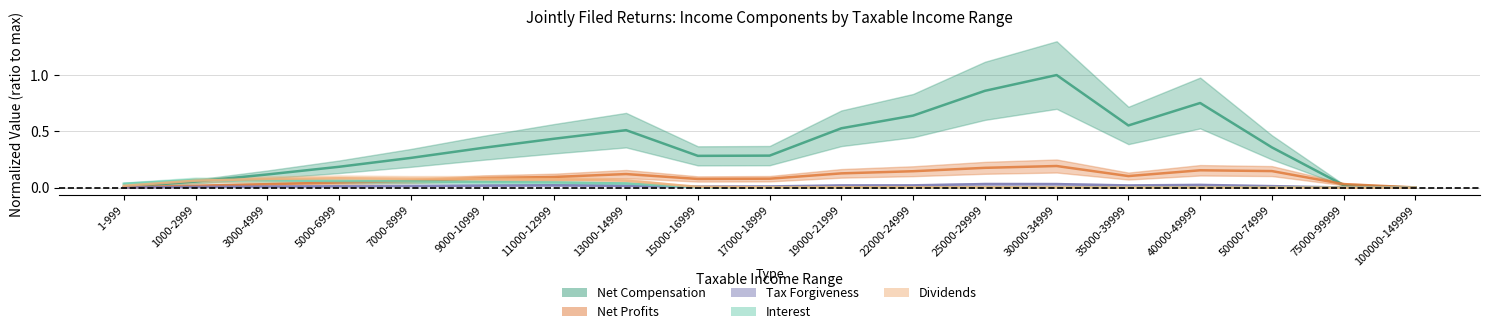

What are all the series names shown in the legend?

Net Compensation, Net Profits, Tax Forgiveness, Interest, Dividends